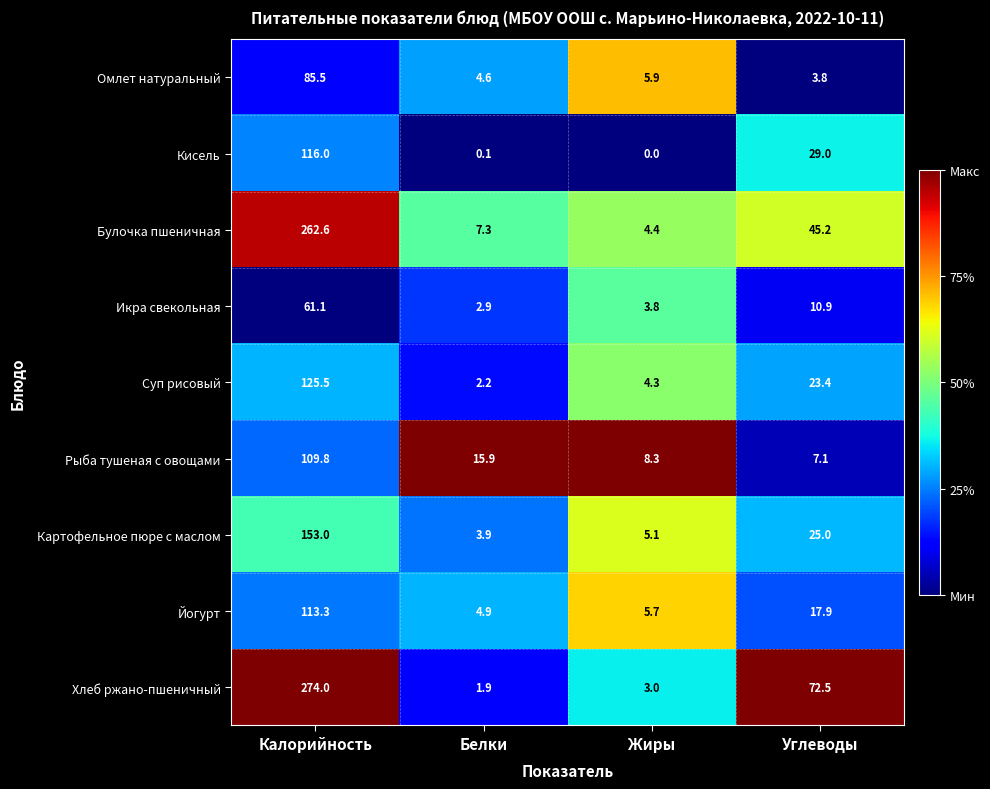

What is the difference between the Икра свекольная values at Жиры and Углеводы?

7.1